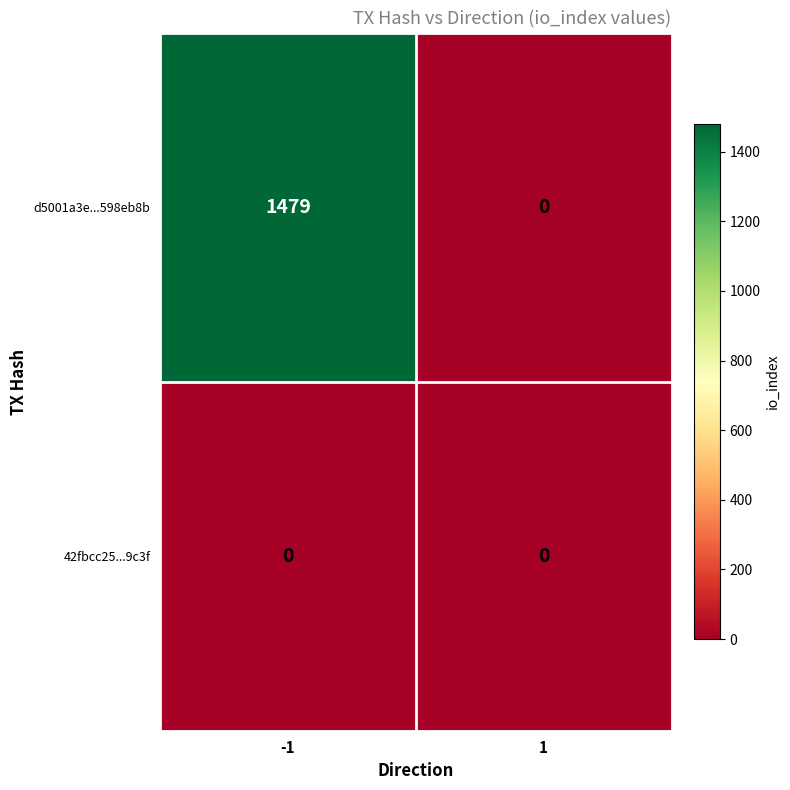

Reading left to right, list all the values displayed in this chart.

d5001a3e...598eb8b: 1479	0
42fbcc25...9c3f: 0	0